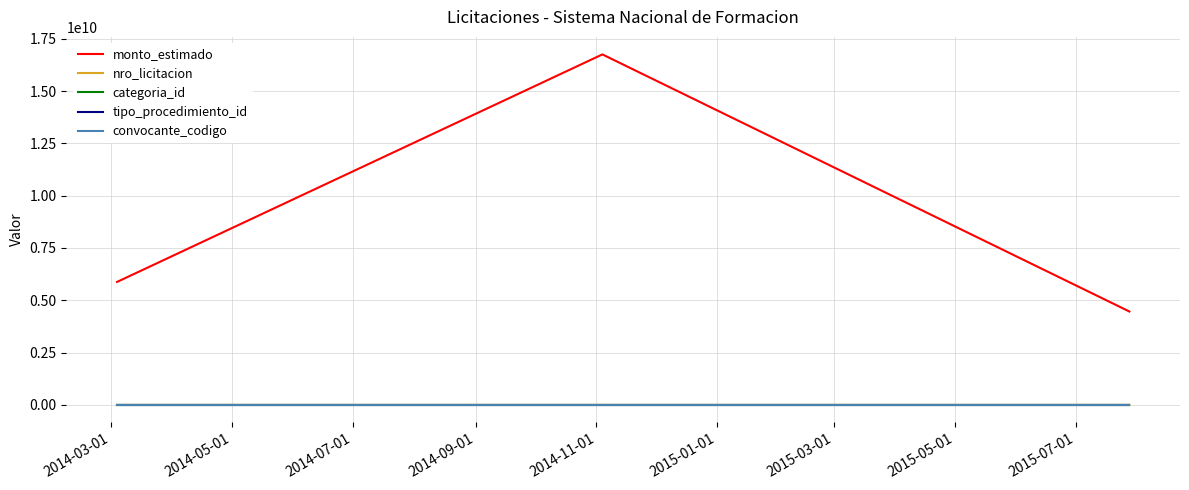

Which series has the largest range (max minus min)?

monto_estimado